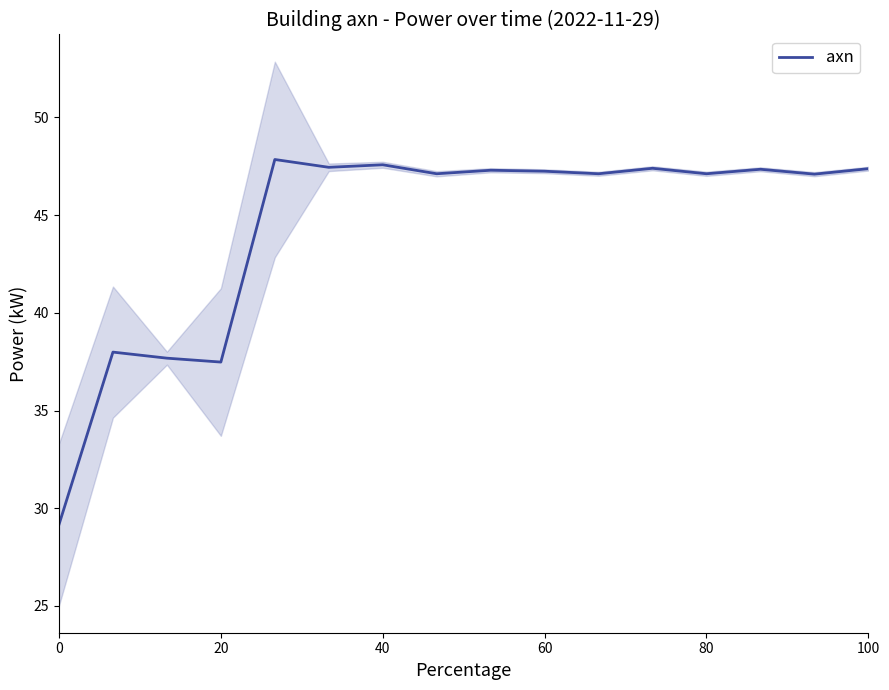

The axn series shows 15.2 at 60. True or false?

False